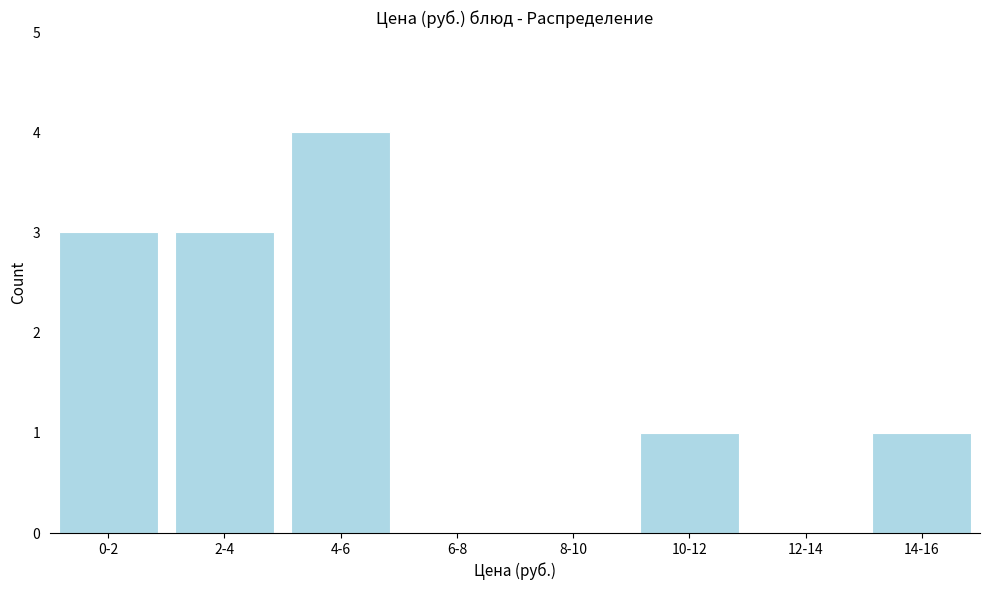

Reading left to right, list all the values displayed in this chart.

0-2=3	2-4=3	4-6=4	6-8=0	8-10=0	10-12=1	12-14=0	14-16=1